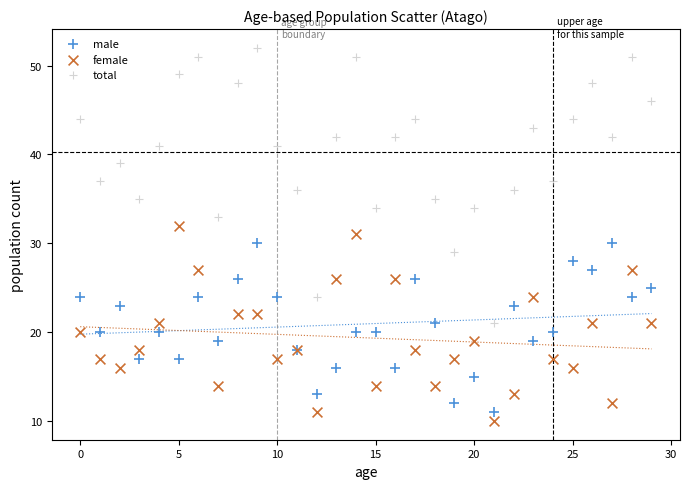

Which series reaches the maximum Y coordinate?

total